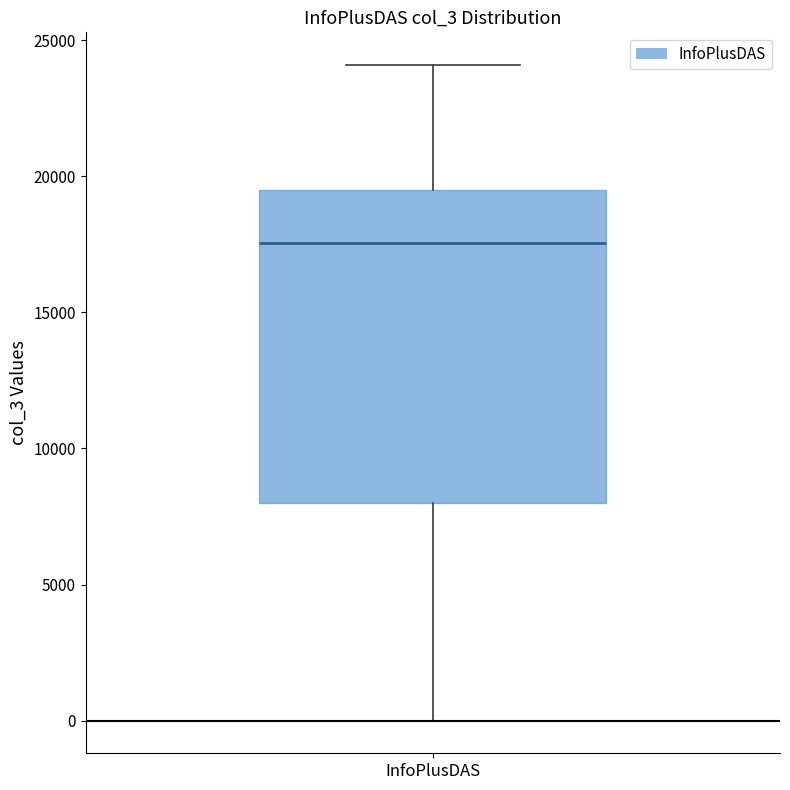

Where is the upper edge of the box for InfoPlusDAS on the y-axis? The values are not printed on the chart, so give them approximately, as read against the axis.

19500